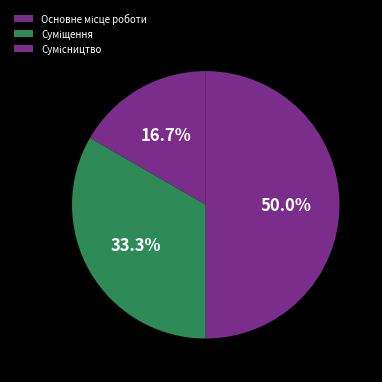

How many segments does this pie chart have?

3